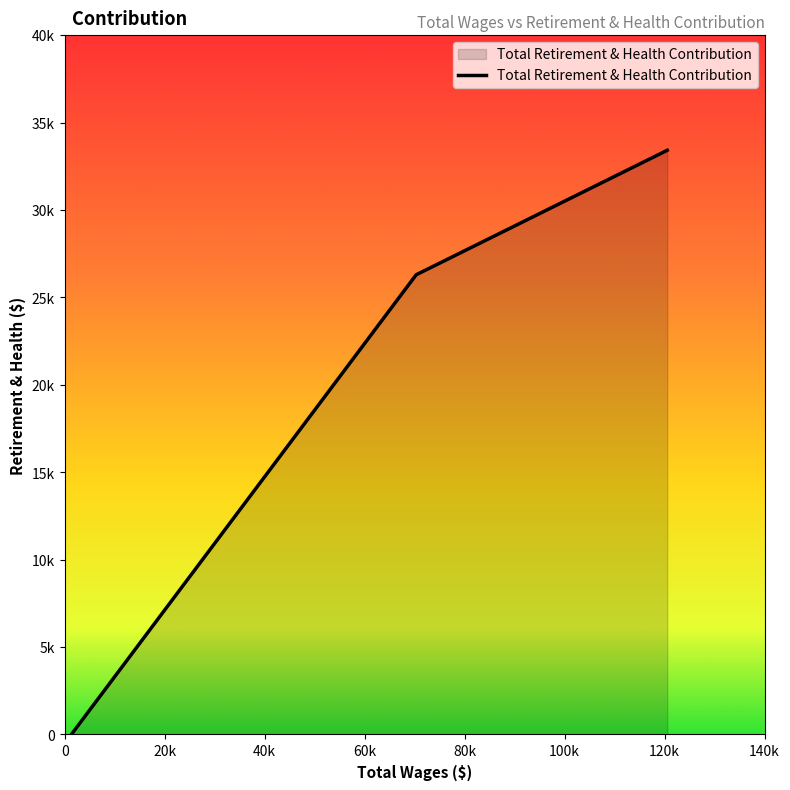

What is the sum of all values?

59711